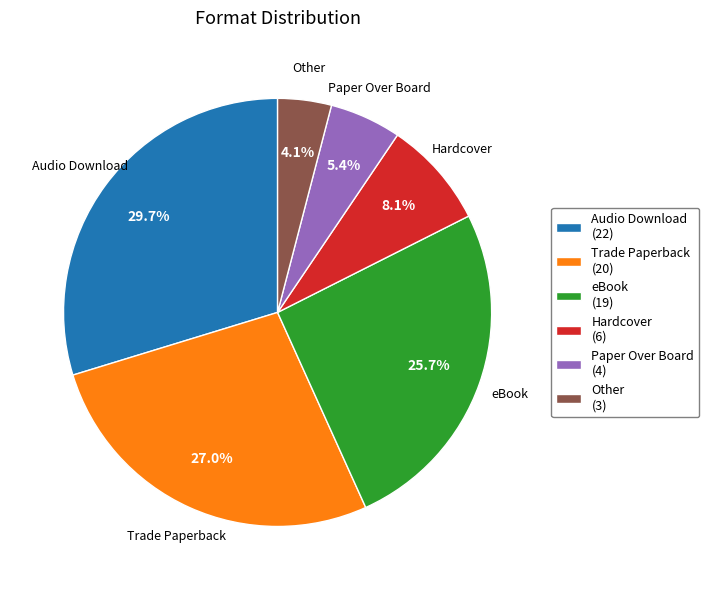

Is it true that eBook is 26% of the pie?

True